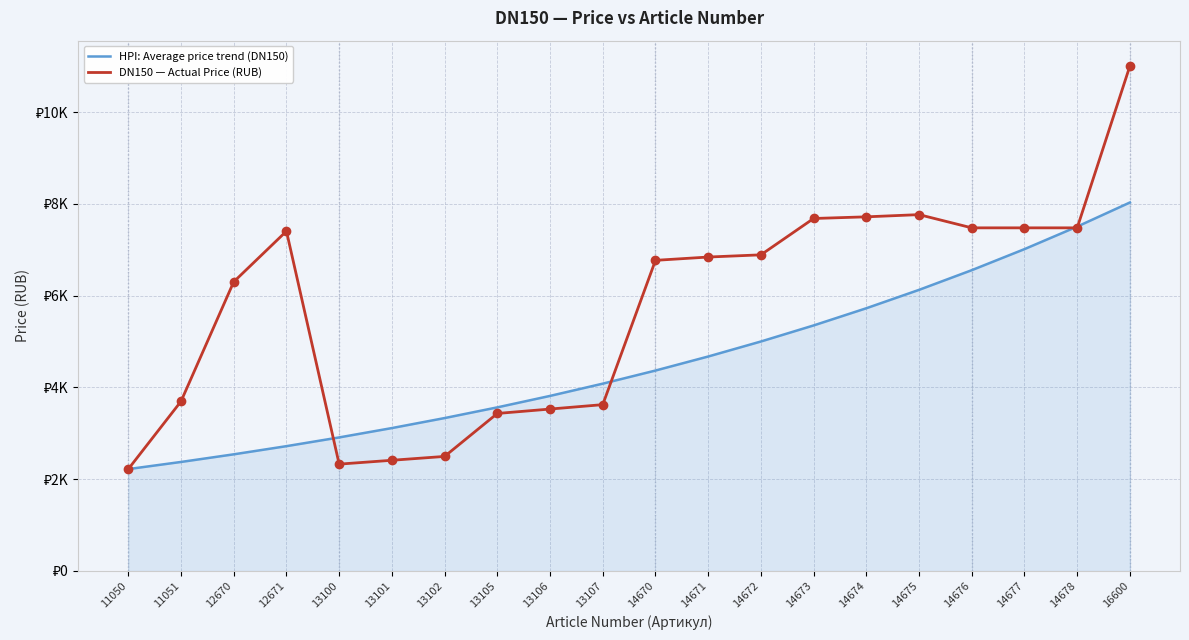

Is this an area chart (filled region under the line)?

Yes